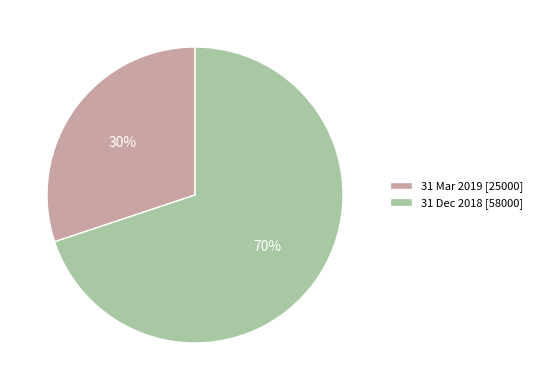

Do 31 Dec 2018 and 31 Mar 2019 together represent more than half of the pie?

Yes